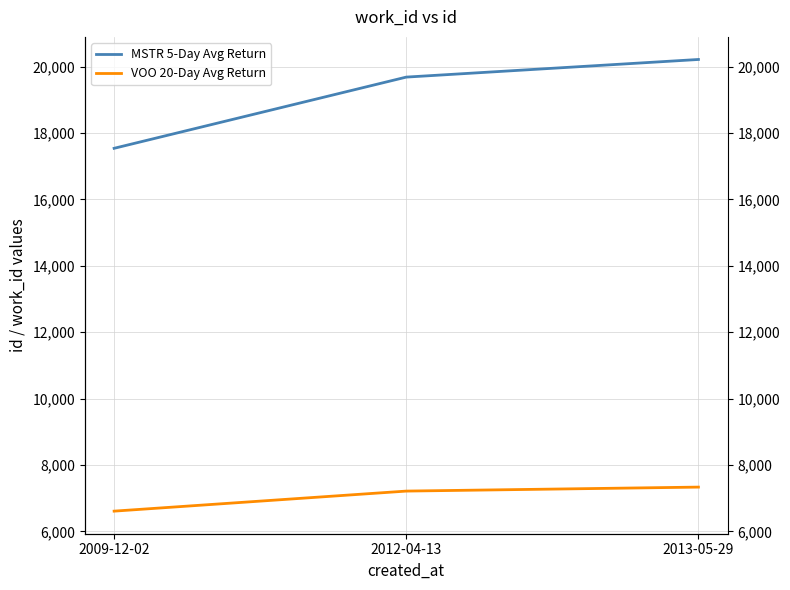

At which category is the sum across all series the highest?

2013-05-29